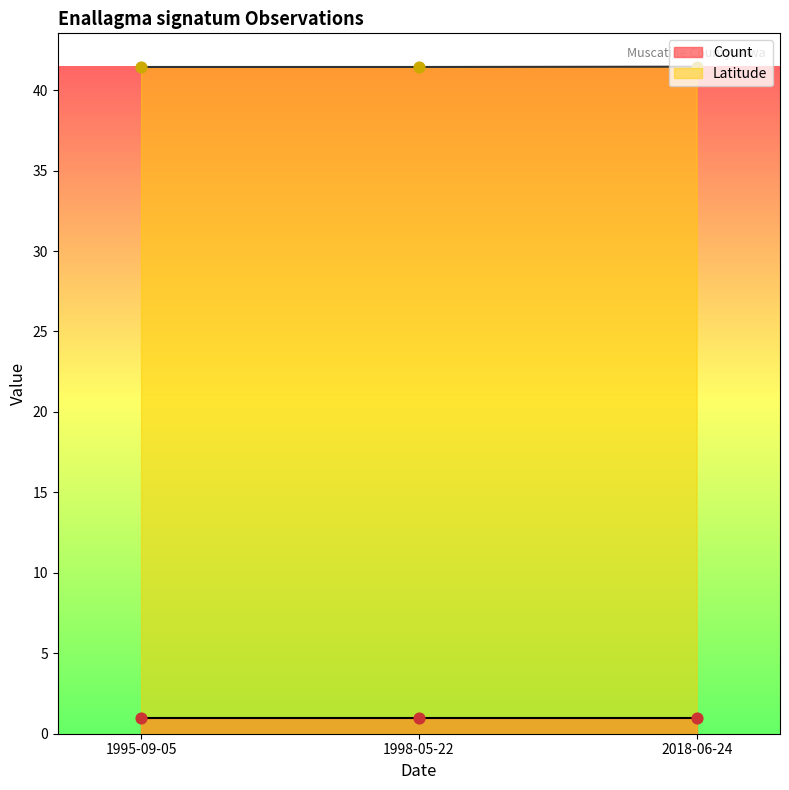

Which has a higher value, 1998-05-22 or 2018-06-24?

2018-06-24